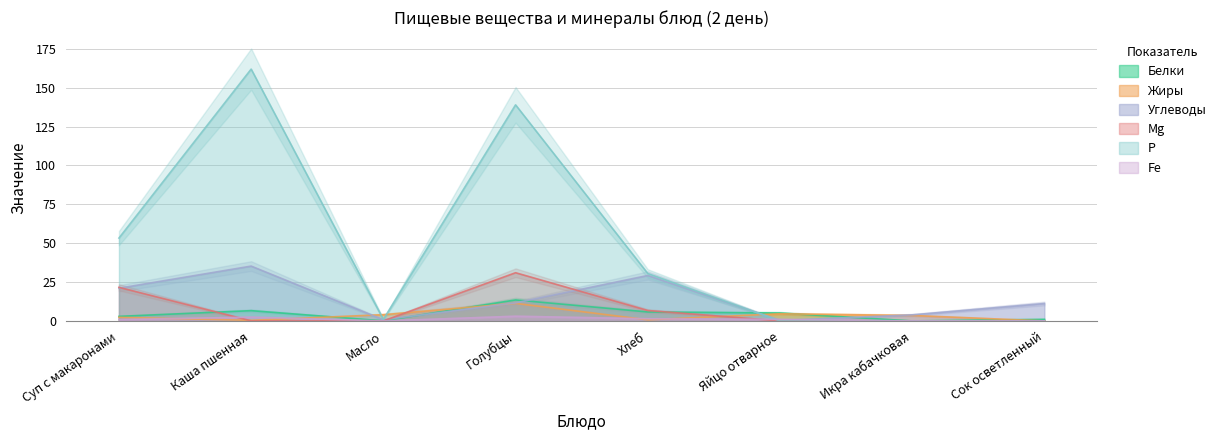

Does the chart have visible grid lines?

Yes